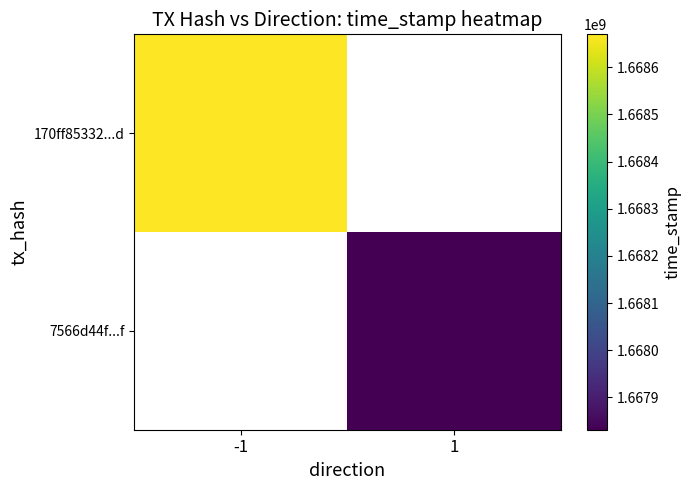

Is the value of 170ff85332...d at 1 greater than the value of 7566d44f...f at 1?

No